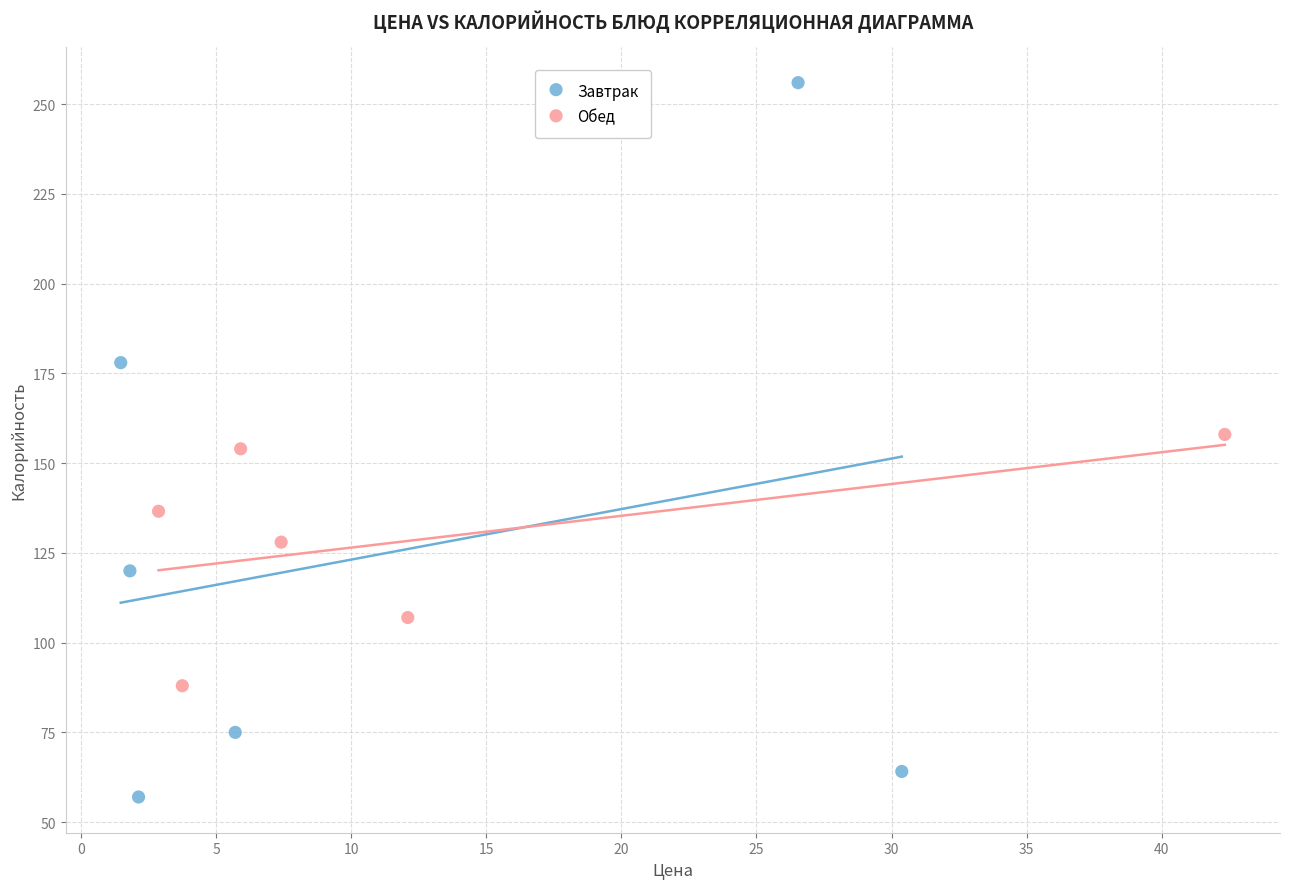

Which series contains the highest Y value?

Завтрак